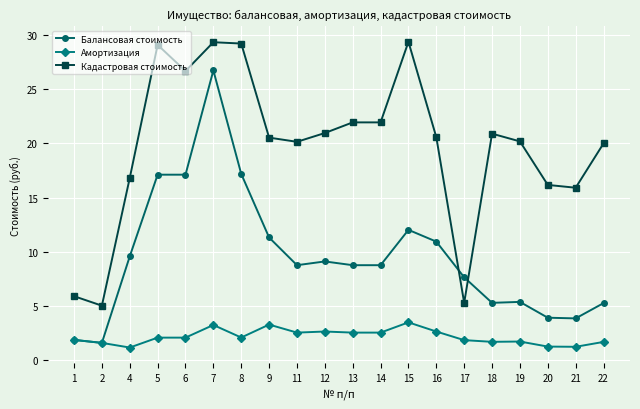

Which series has the largest total across all categories?

Кадастровая стоимость